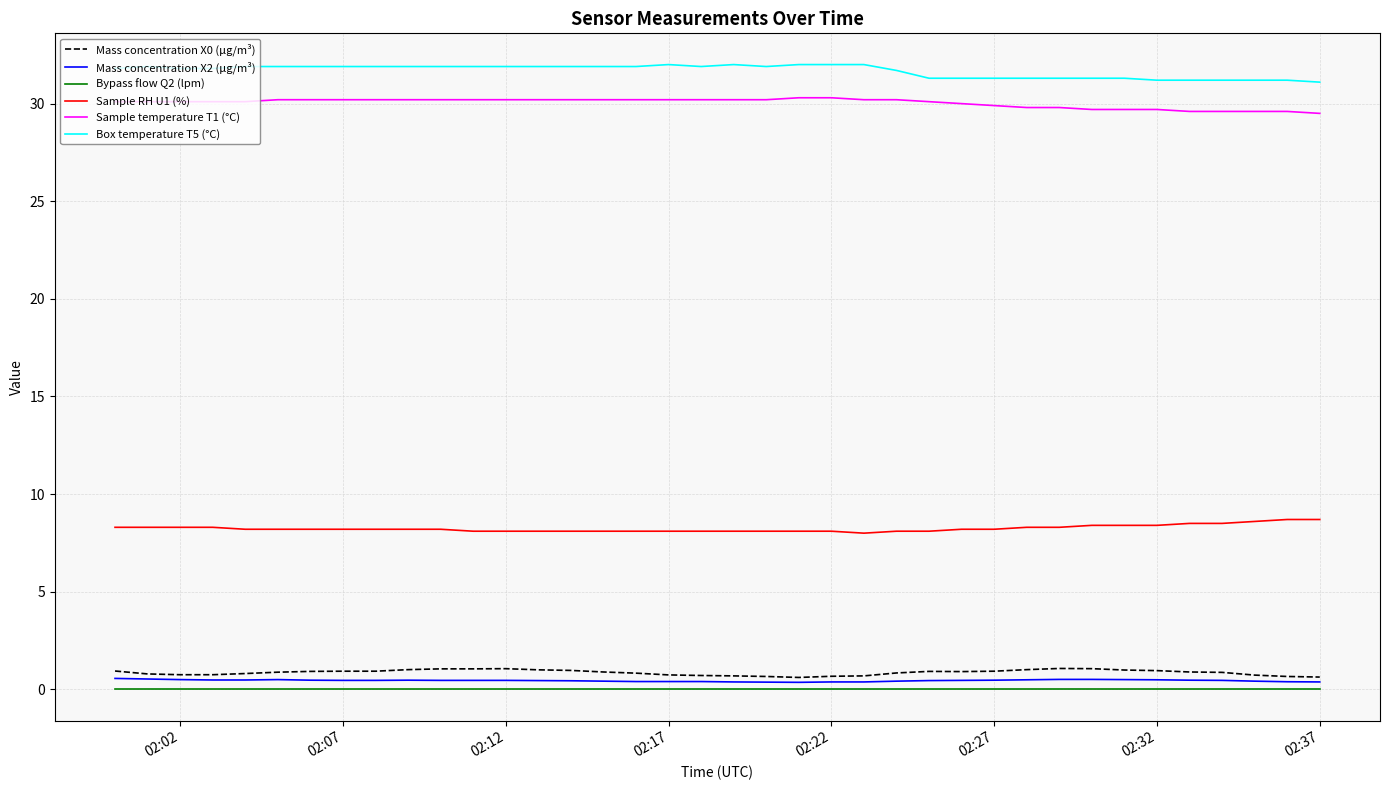

True or false: Mass concentration X0 (μg/m³) and Sample temperature T1 (°C) cross at least once.

False